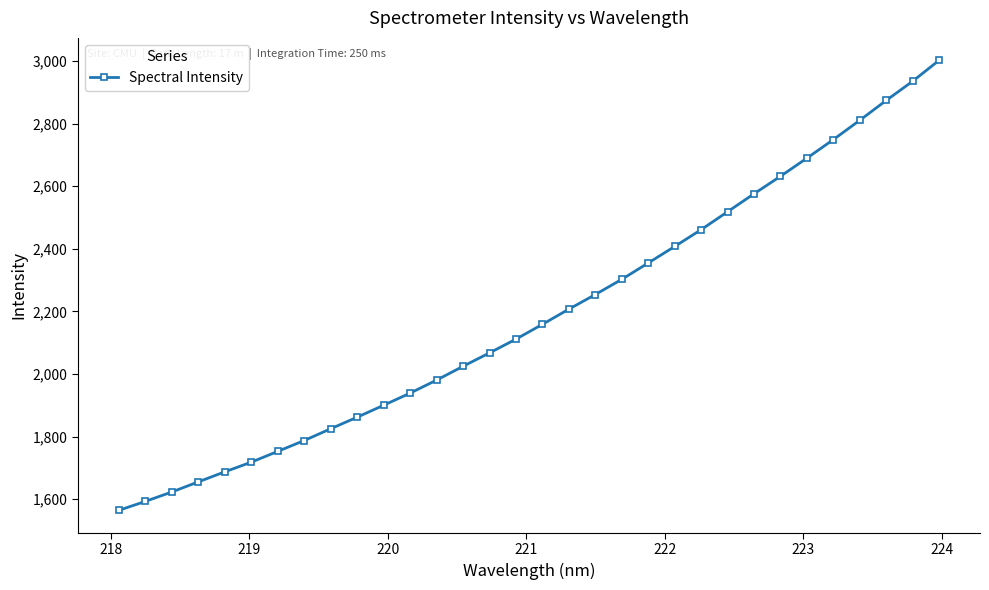

True or false: the data has more than 2 interior local peaks.

False